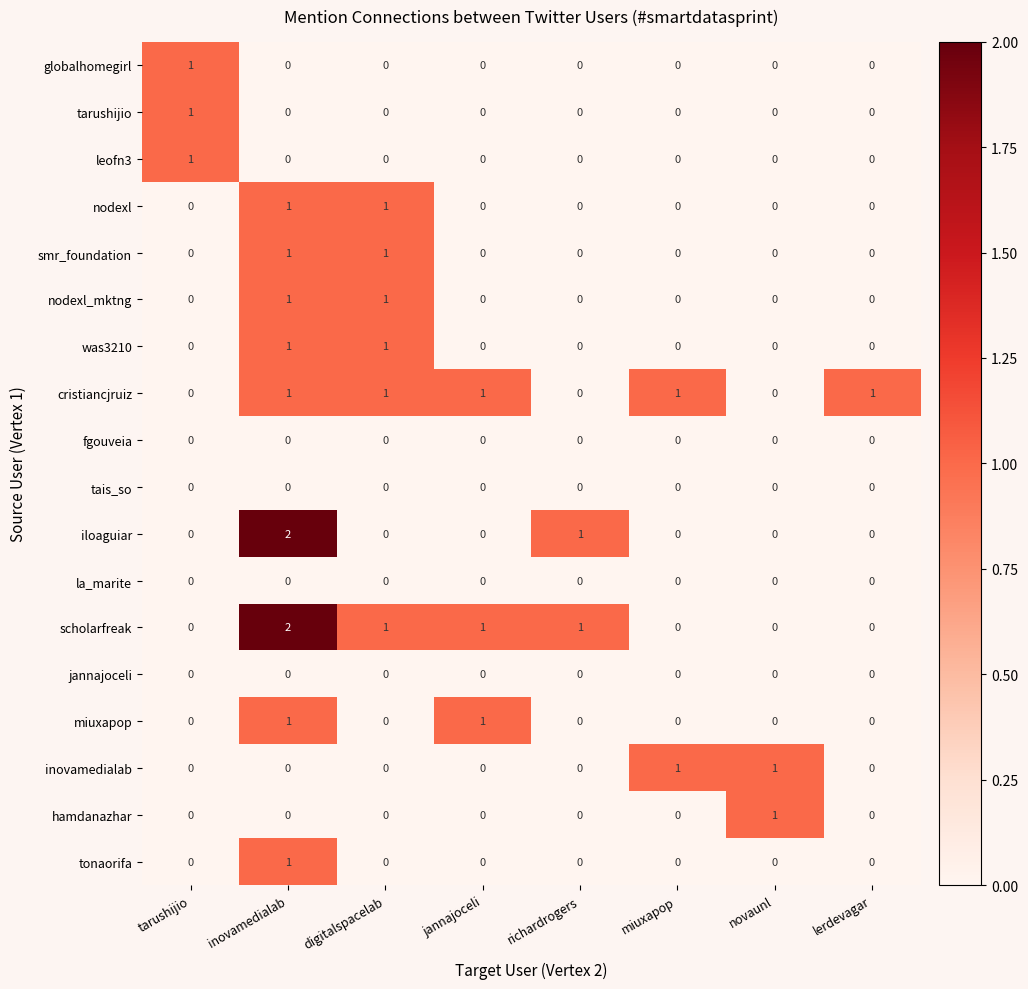

At which category does the chart reach its peak across all series?

inovamedialab